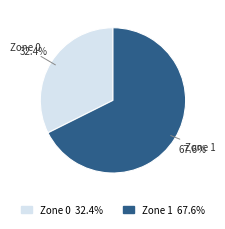

Which has a higher value, Zone 0 or Zone 1?

Zone 1